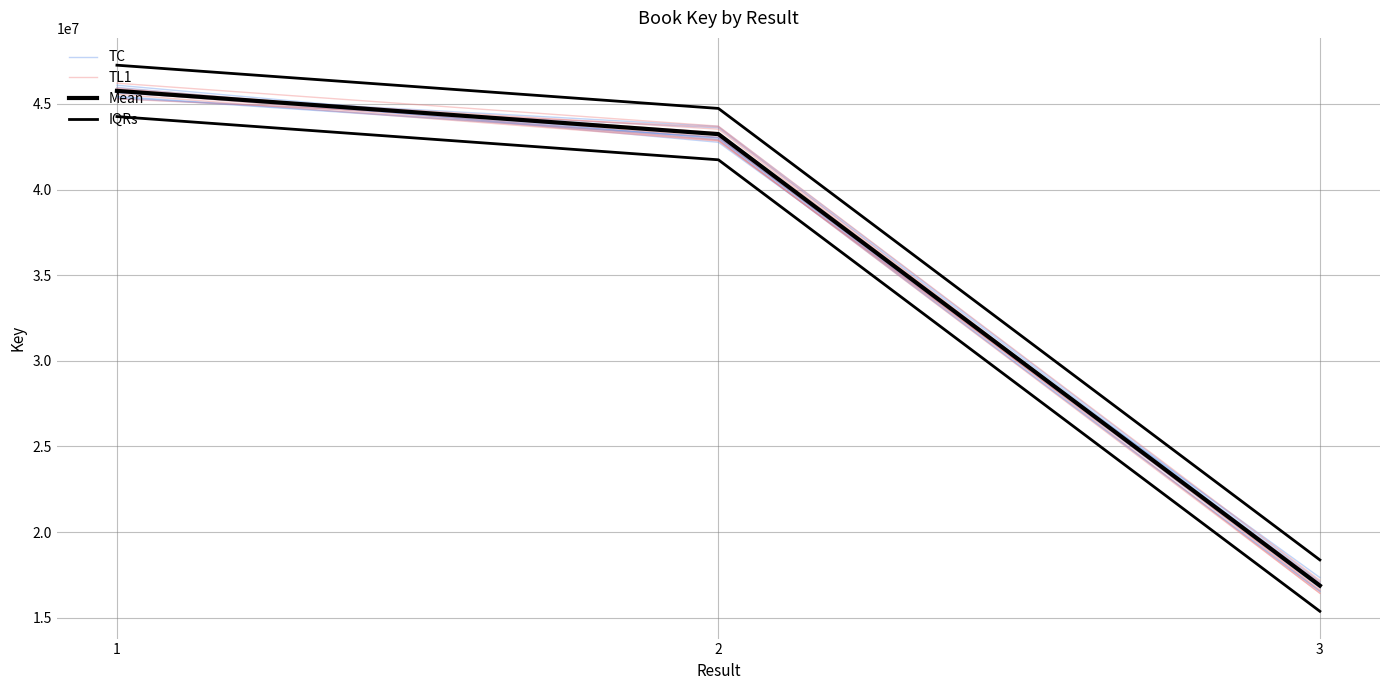

True or false: Mean has a value of 43239509.0 at 2.

True